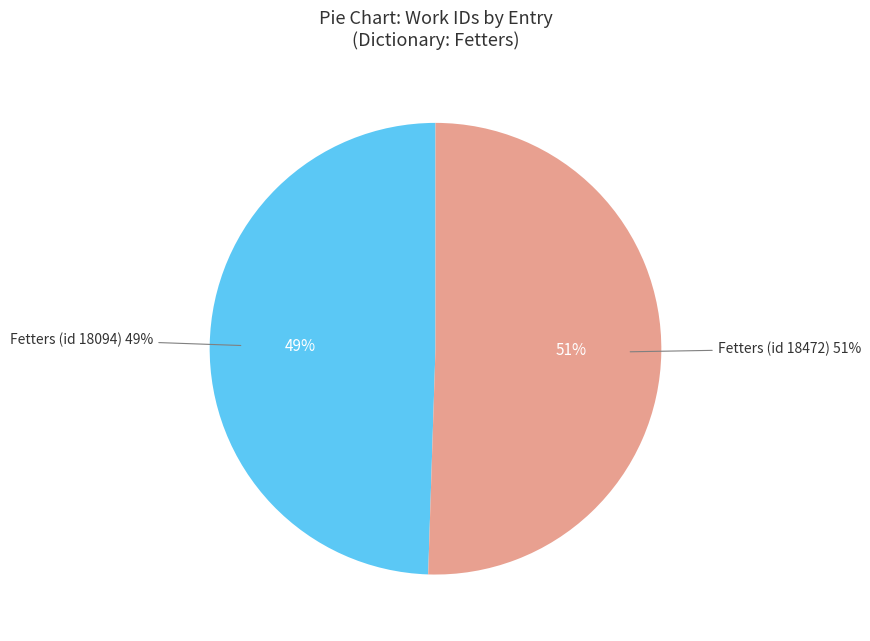

Is it true that Fetters (id 18094) is 49% of the pie?

True